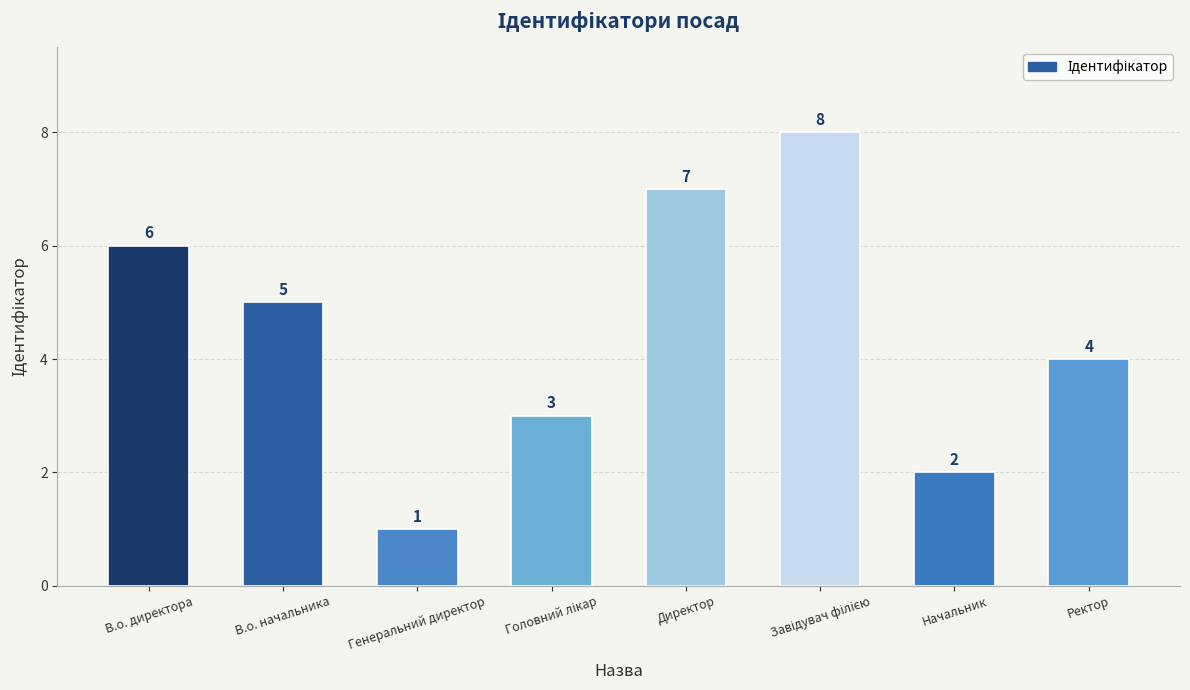

How many values are below 5?

4